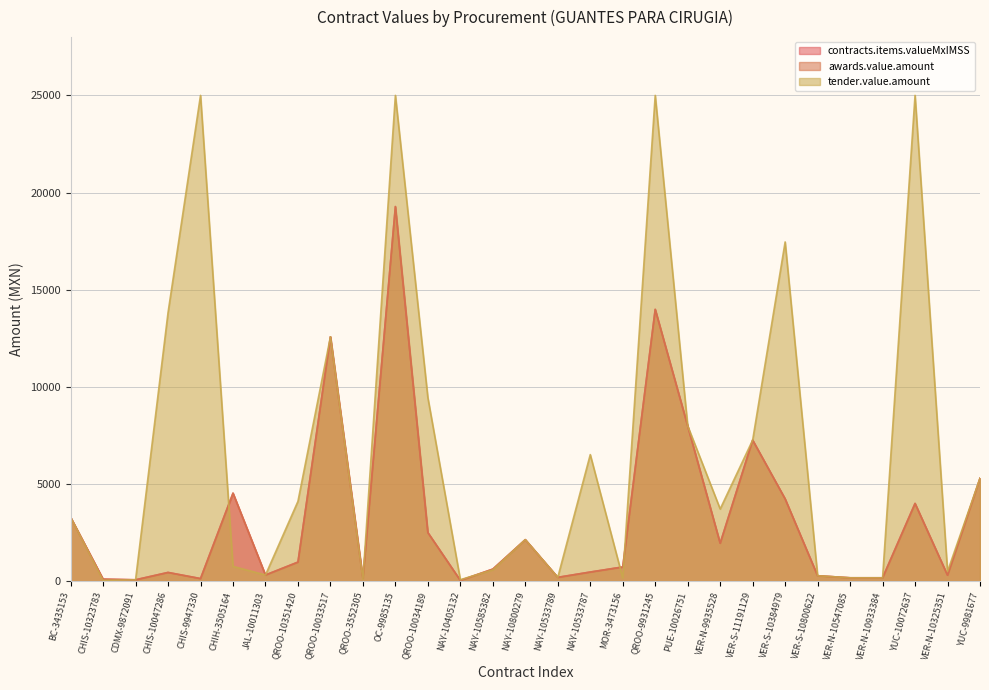

Where is the first local minimum for awards.value.amount?

CDMX-9872091